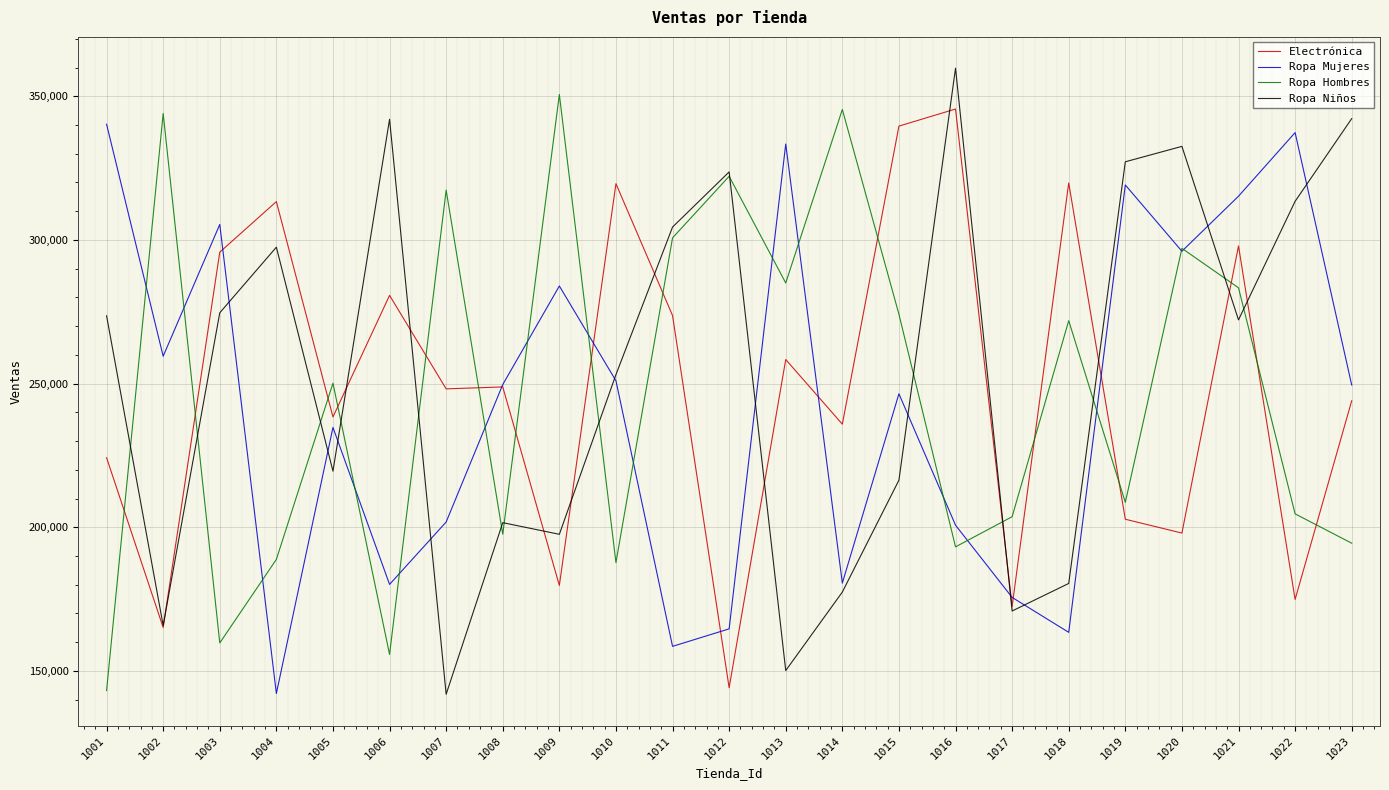

Does the chart have visible grid lines?

Yes